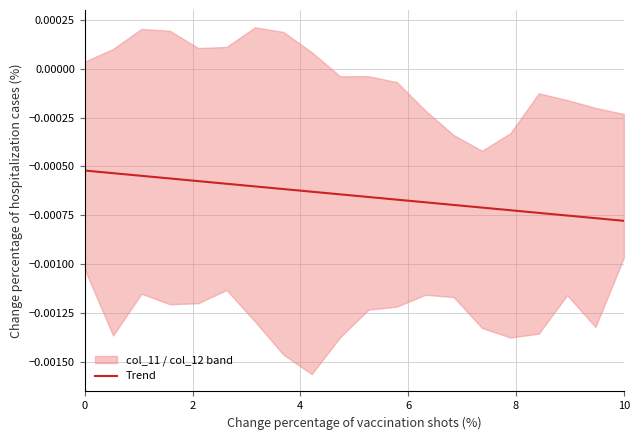

True or false: the data shows -0.0 at 12.

False